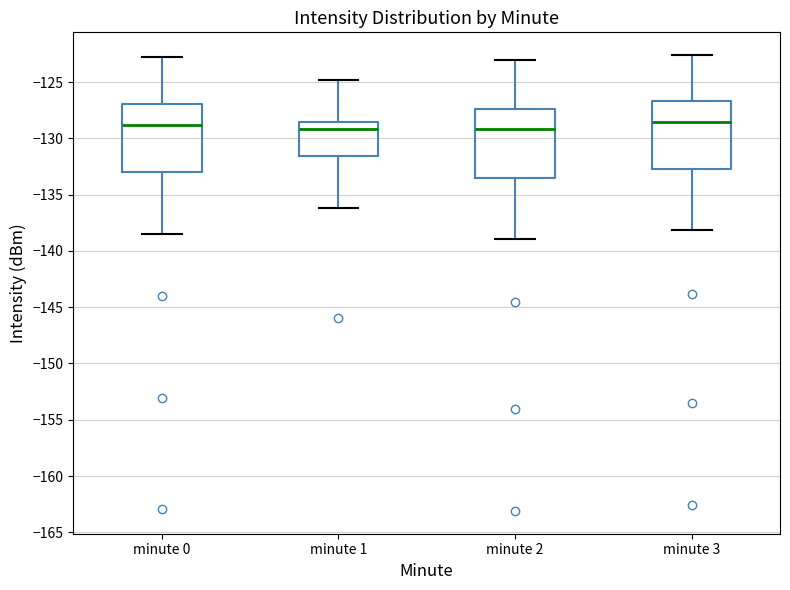

Reading left to right, transcribe this box plot: for each box, give where its median line is, the range the box spans, and where its two whiskers end, as read against the y-axis. The values are not printed on the chart, so give them approximately, as read against the axis.

minute 0: median -129.0, box -133.0 to -127.0, whiskers -138.5 to -123.0
minute 1: median -129.0, box -131.5 to -128.5, whiskers -136.0 to -125.0
minute 2: median -129.0, box -133.5 to -127.5, whiskers -139.0 to -123.0
minute 3: median -128.5, box -132.5 to -126.5, whiskers -138.0 to -122.5